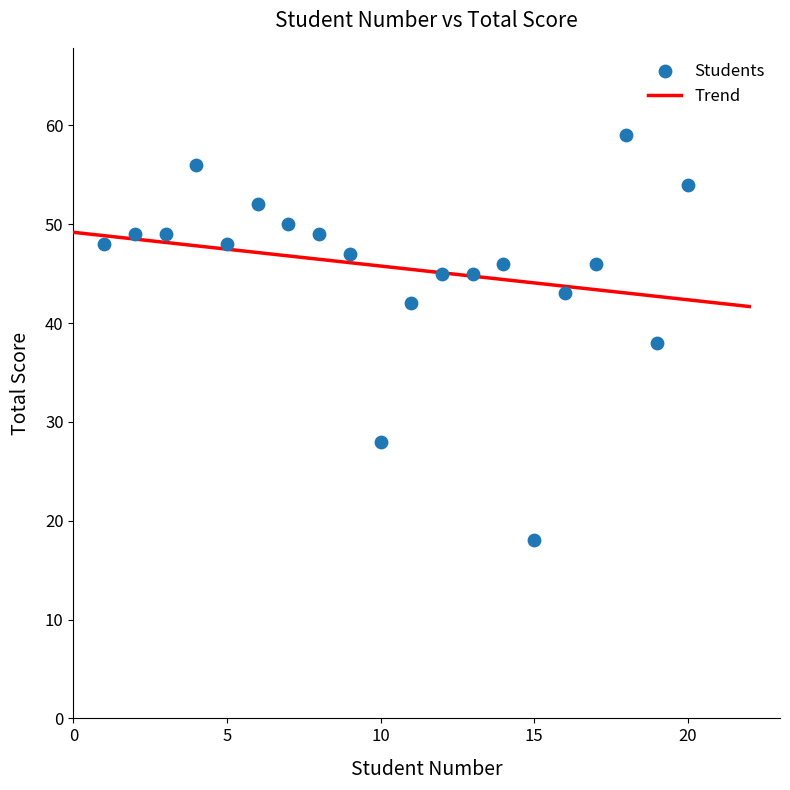

What is the range of Y values (max minus min)?

41